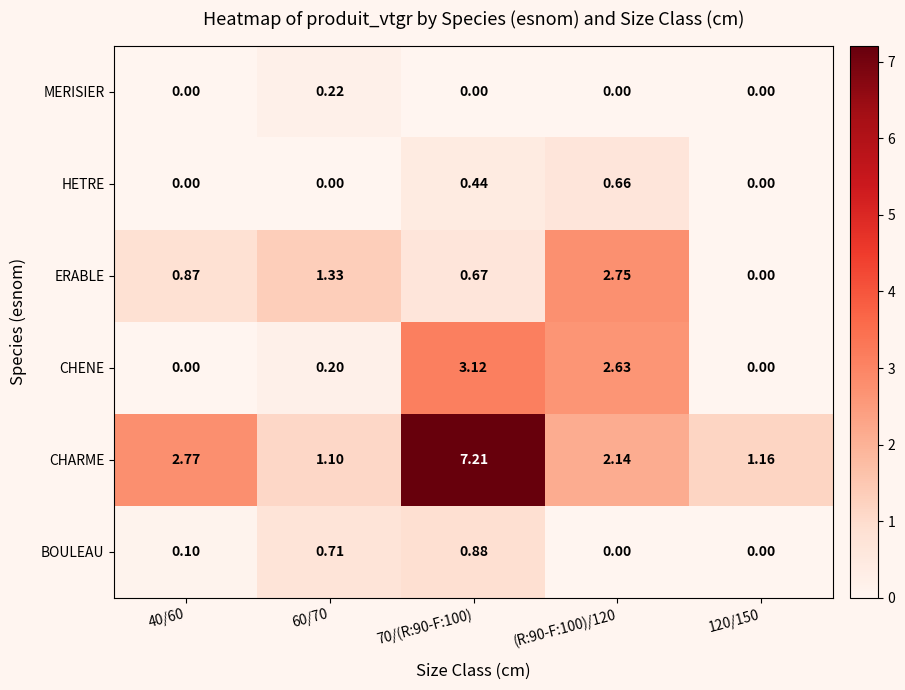

Which series has the widest spread of values?

CHARME